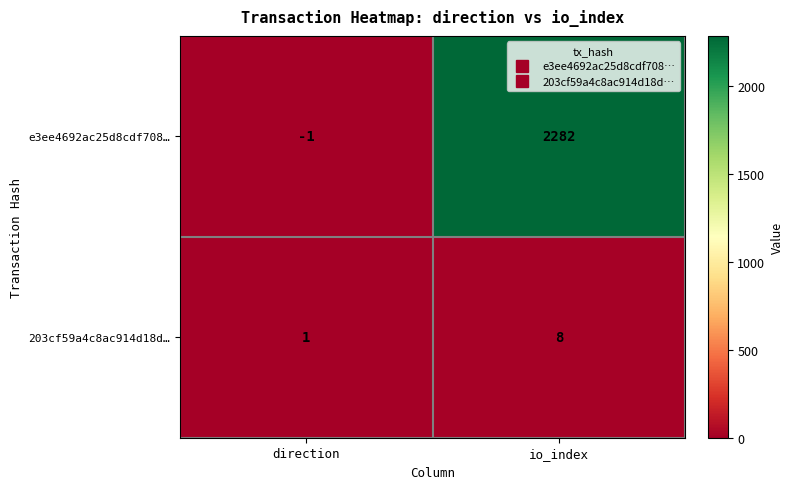

Reading left to right, what are all the values shown in this chart?

e3ee4692ac25d8cdf708…: -1	2282
203cf59a4c8ac914d18d…: 1	8